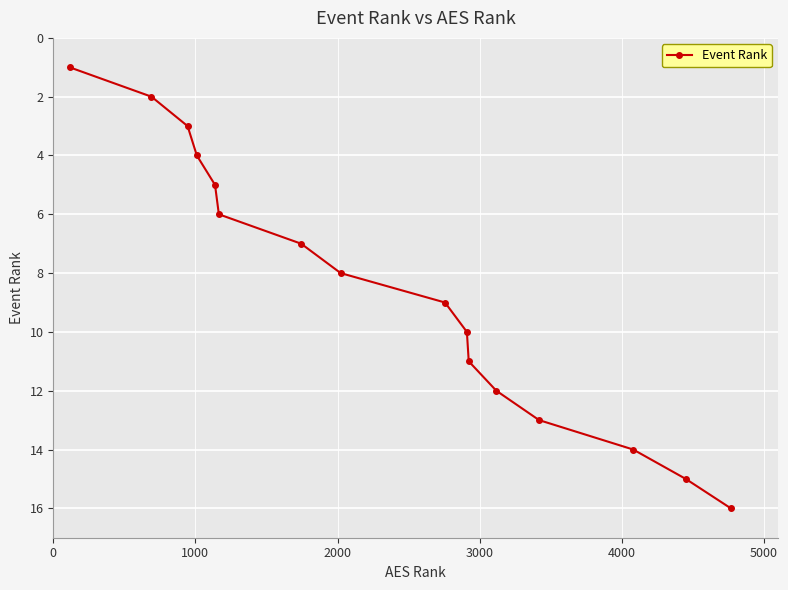

How many lines are shown in the chart?

1